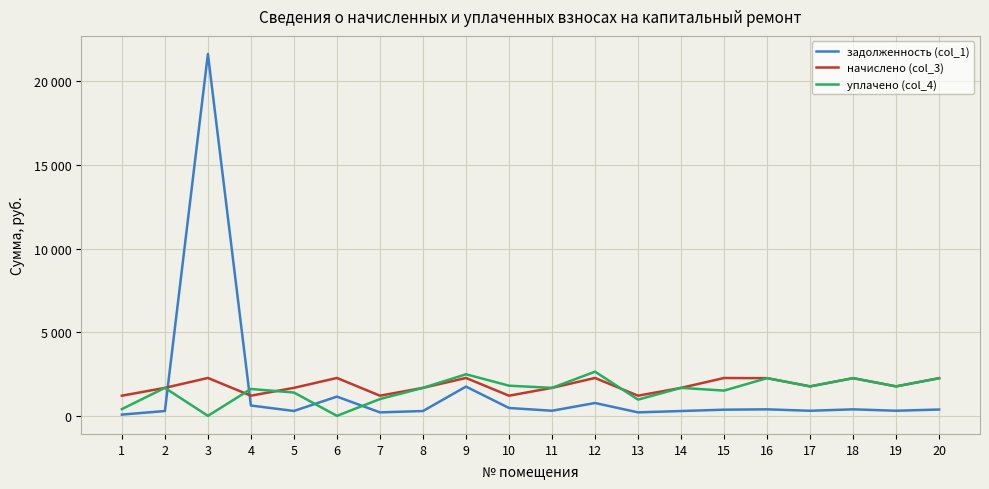

What are all the series names shown in the legend?

задолженность (col_1), начислено (col_3), уплачено (col_4)